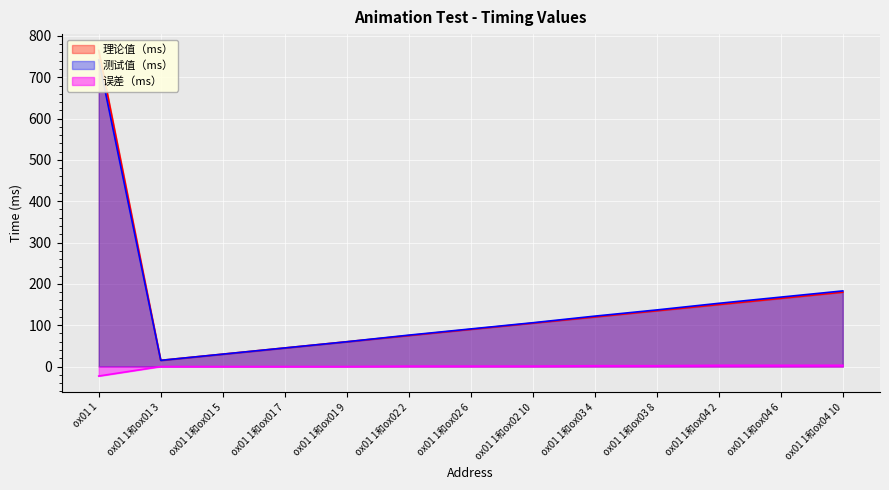

Does the chart display data point markers on the line(s)?

No